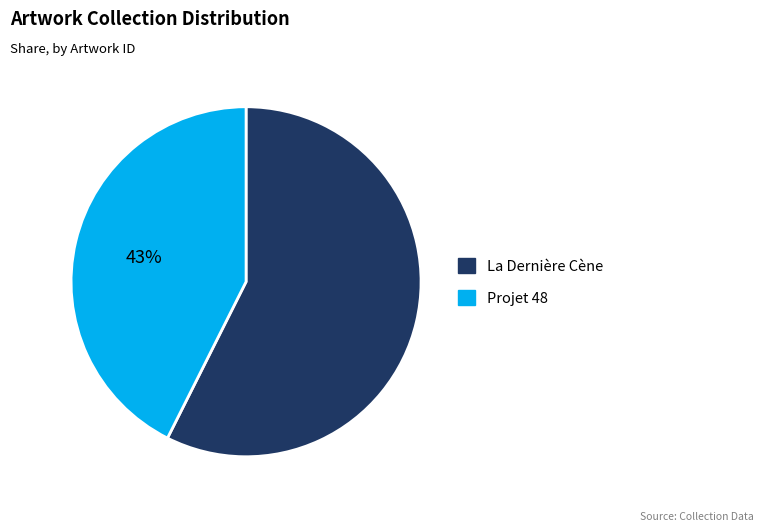

Which category has the smallest portion of the pie?

Projet 48